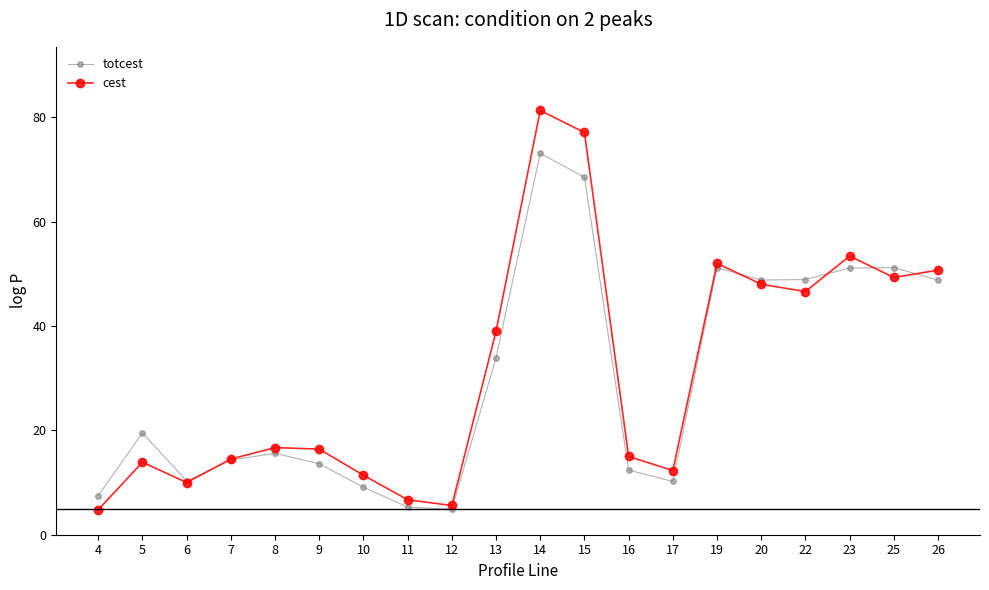

The value of cest at 16 is 15.0. True or false?

True